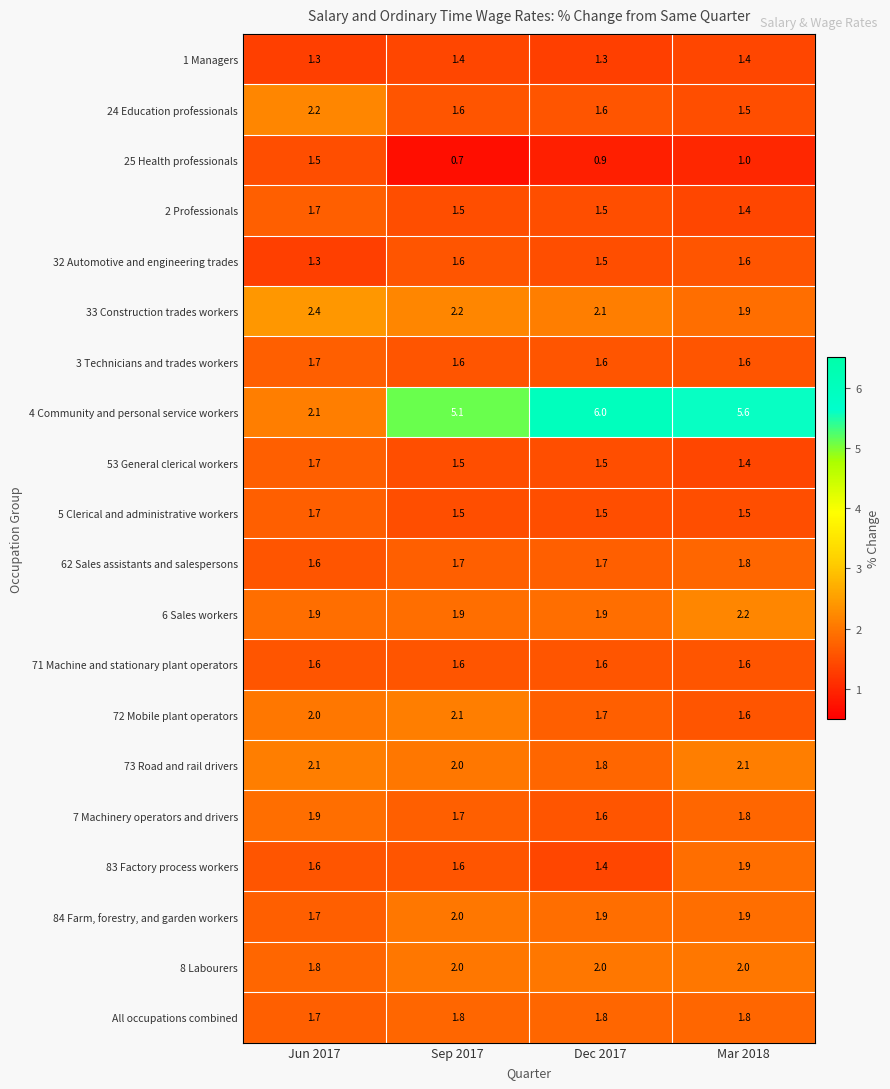

What is the difference between the highest and lowest values at Jun 2017?

1.1